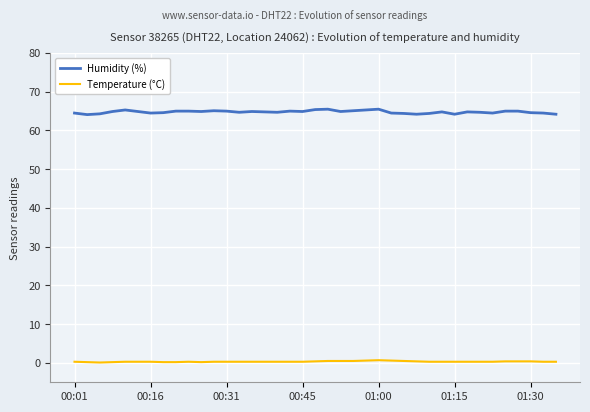

True or false: Humidity (%) and Temperature (°C) intersect in this chart.

False